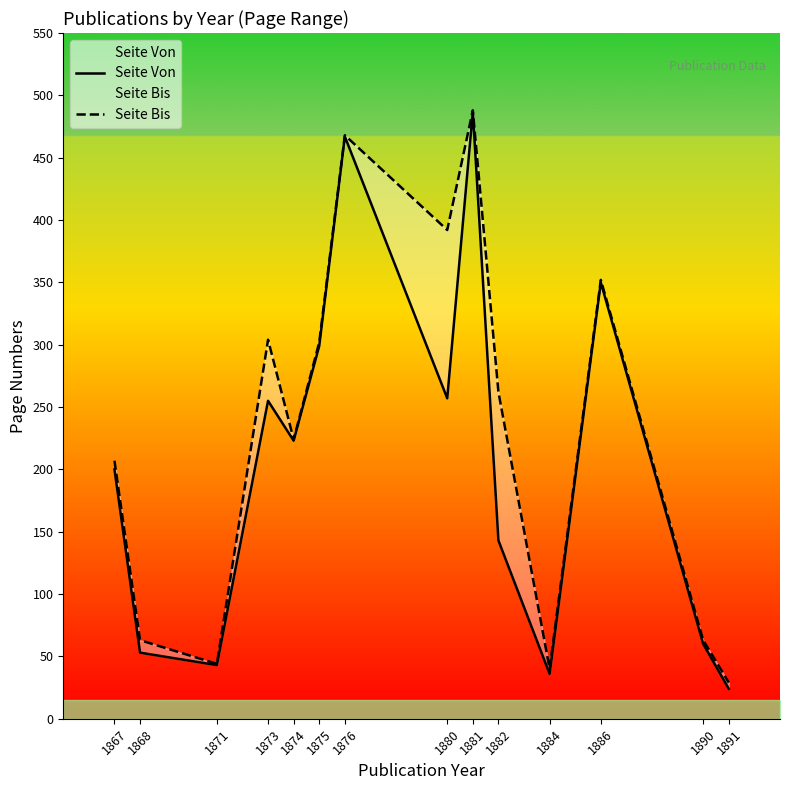

Which has a higher value, 1881 or 1891?

1881